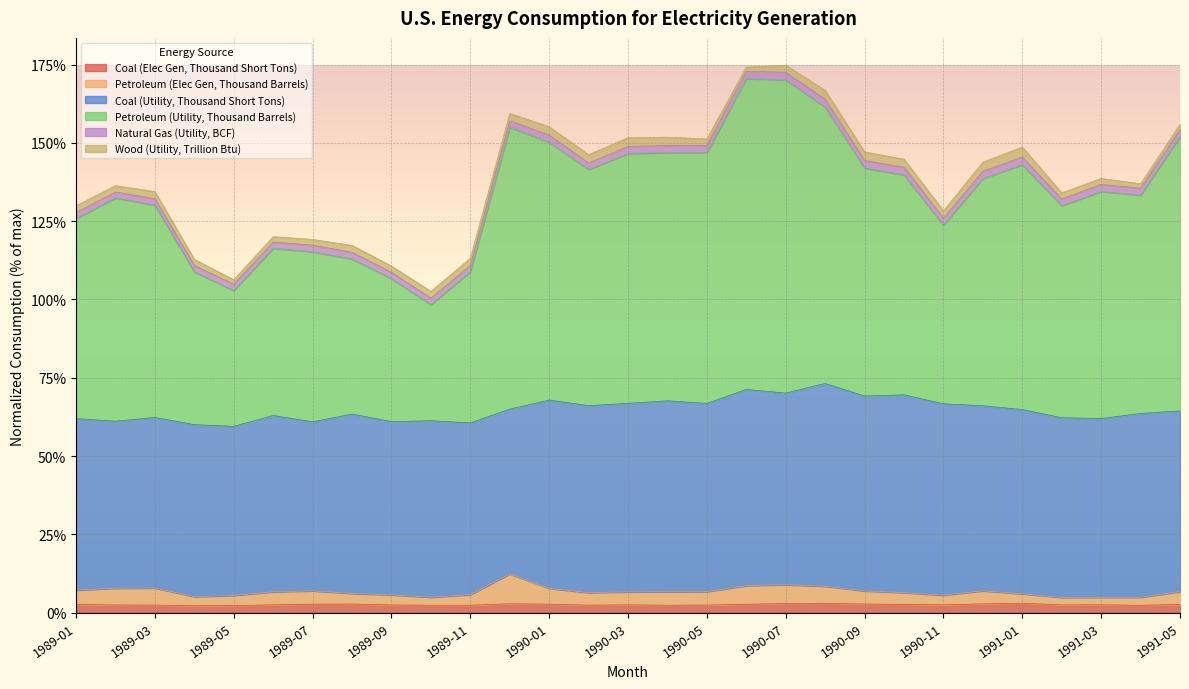

How many lines are shown in the chart?

6